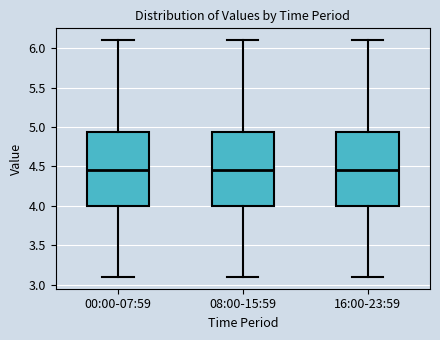

Where is the upper edge of the box for 16:00-23:59 on the y-axis? The values are not printed on the chart, so give them approximately, as read against the axis.

4.95